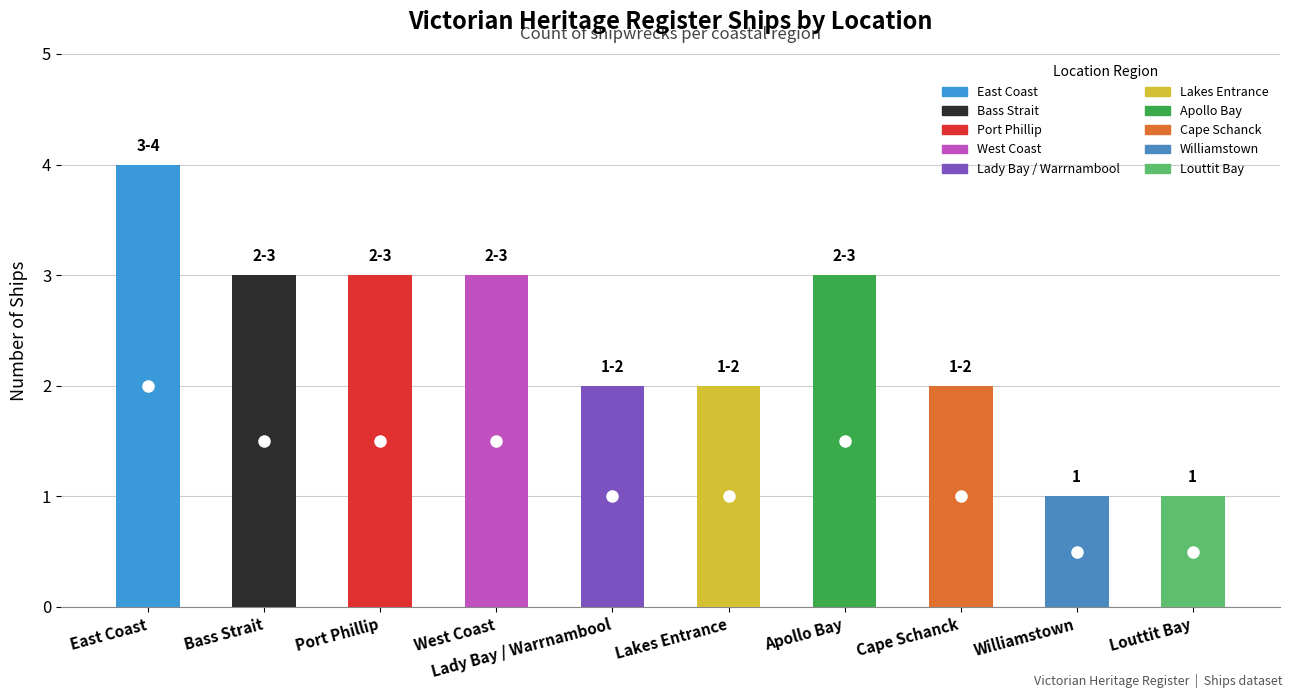

What is the change in value from East Coast to Bass Strait?

-1